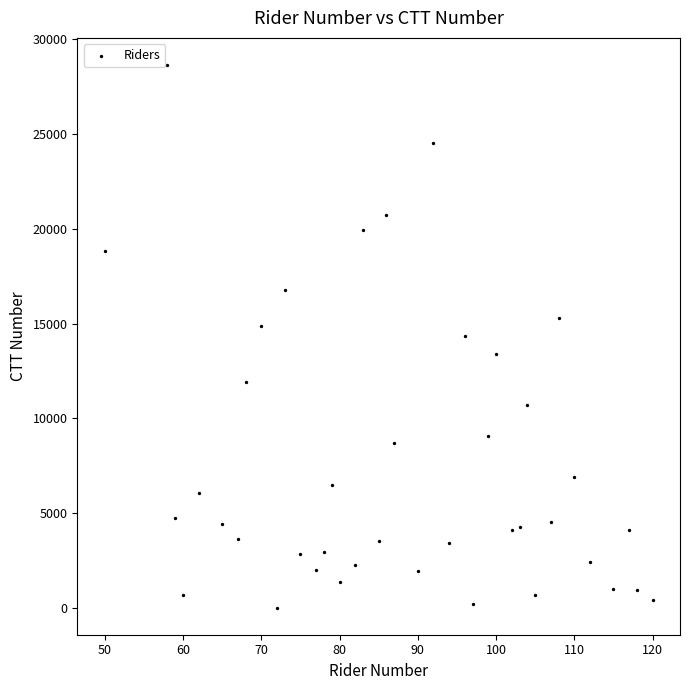

What is the range of Y values (max minus min)?

28585